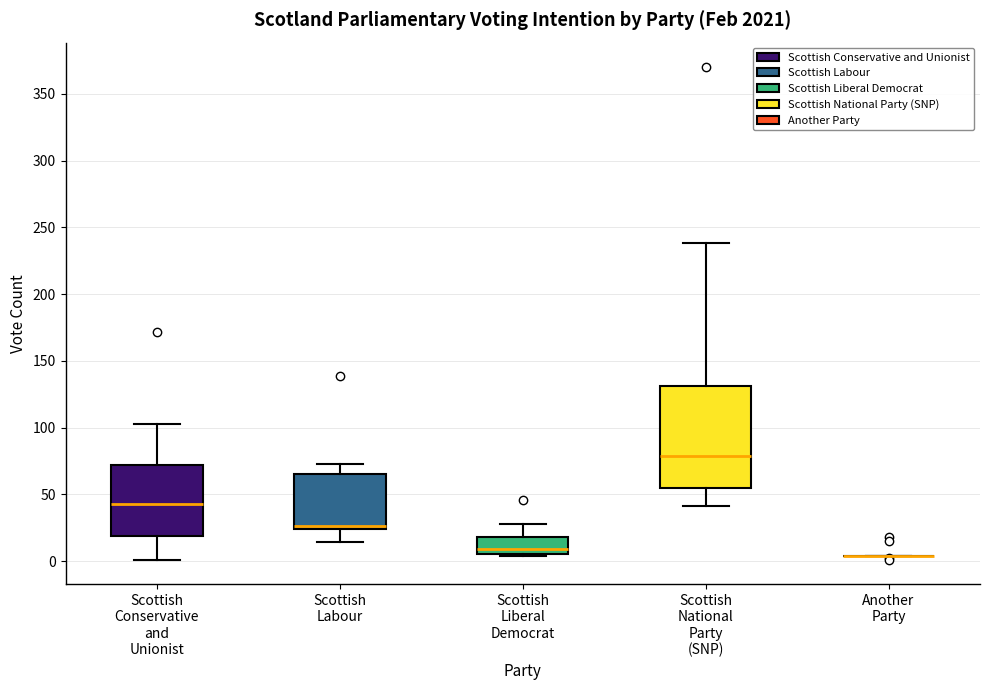

Where does the median line of the box for Scottish National Party (SNP) sit on the y-axis? The values are not printed on the chart, so give them approximately, as read against the axis.

80